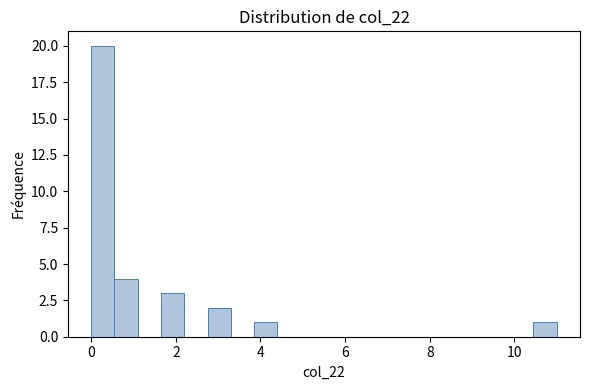

Read against the x-axis, roughly where is the centre of the tallest bar?

0.2